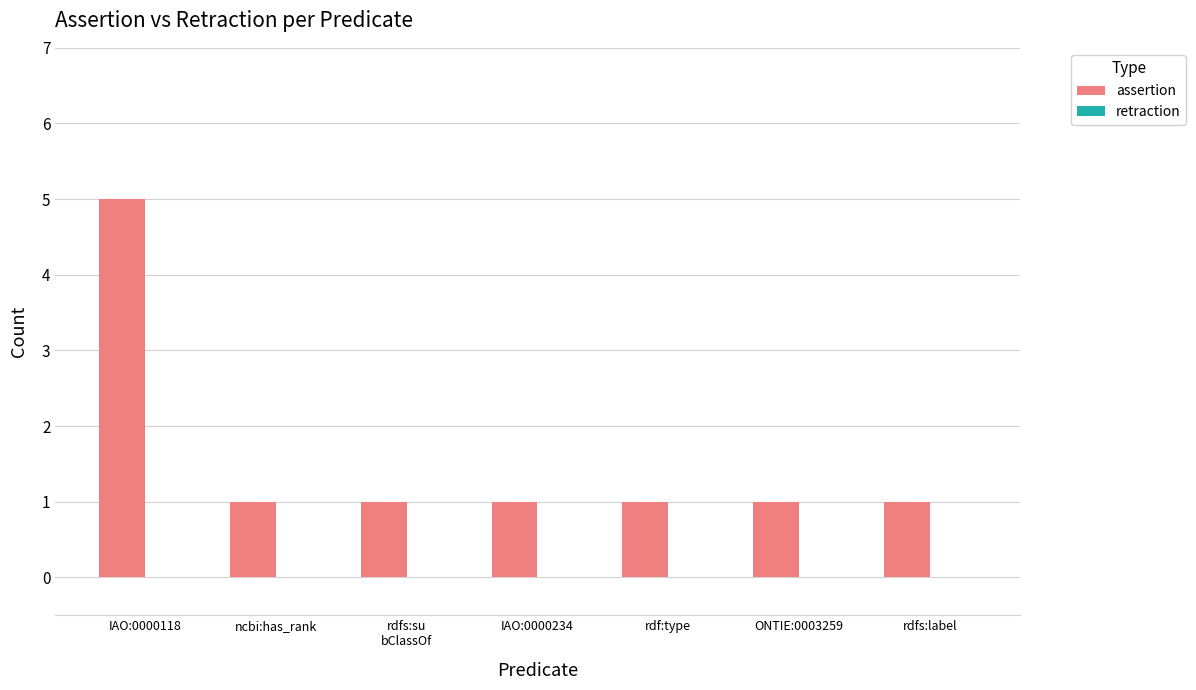

Which label corresponds to the largest value in the chart?

IAO:0000118